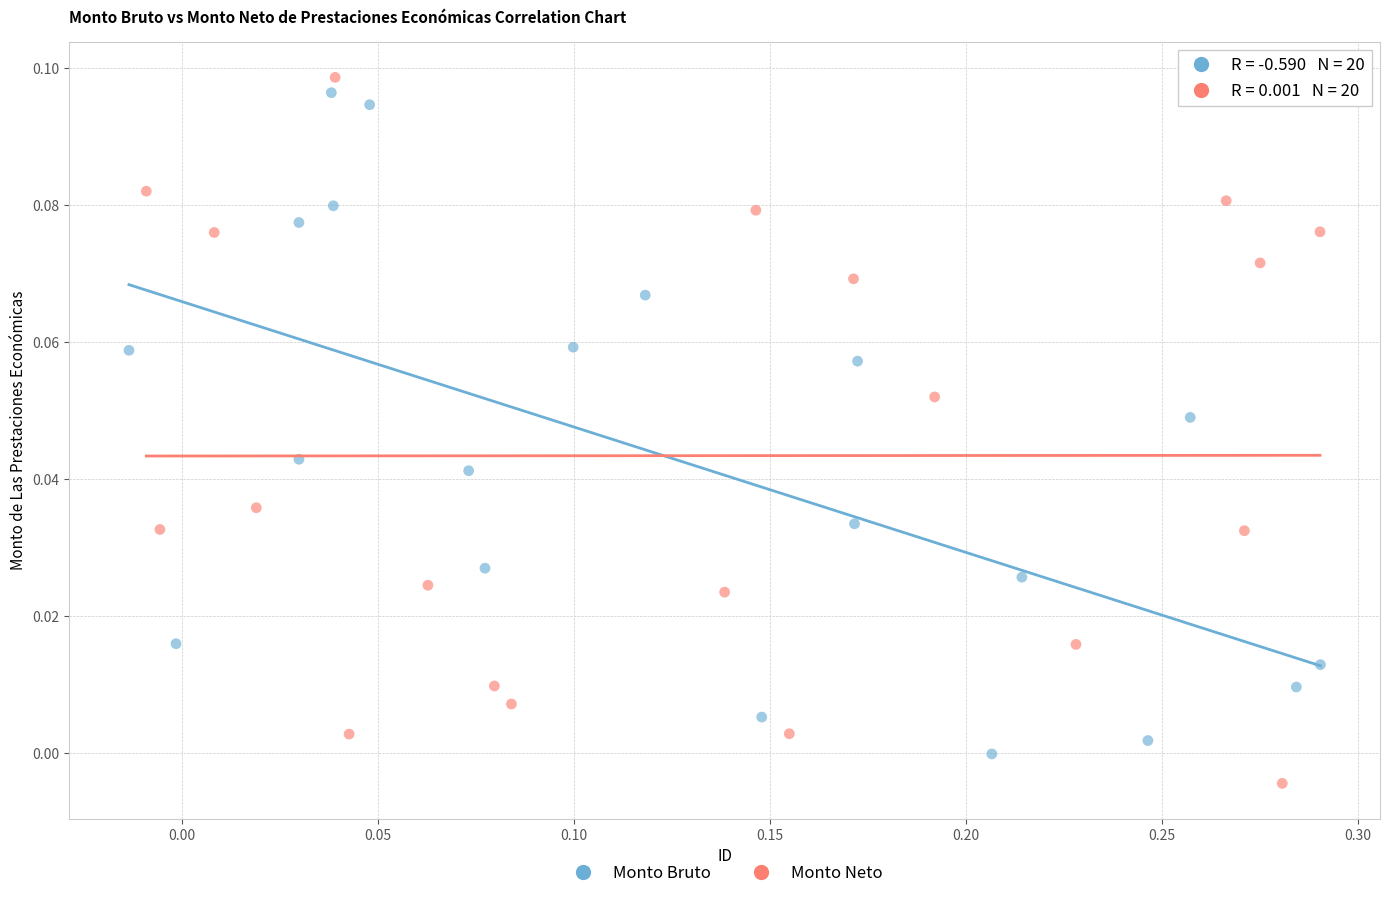

What are all the series names shown in the legend?

Monto Bruto, Monto Neto